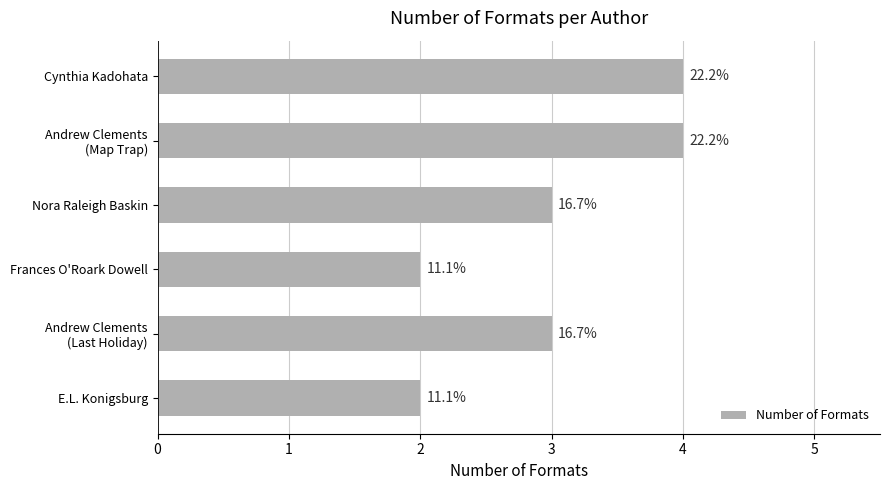

How many bars are there in total?

6